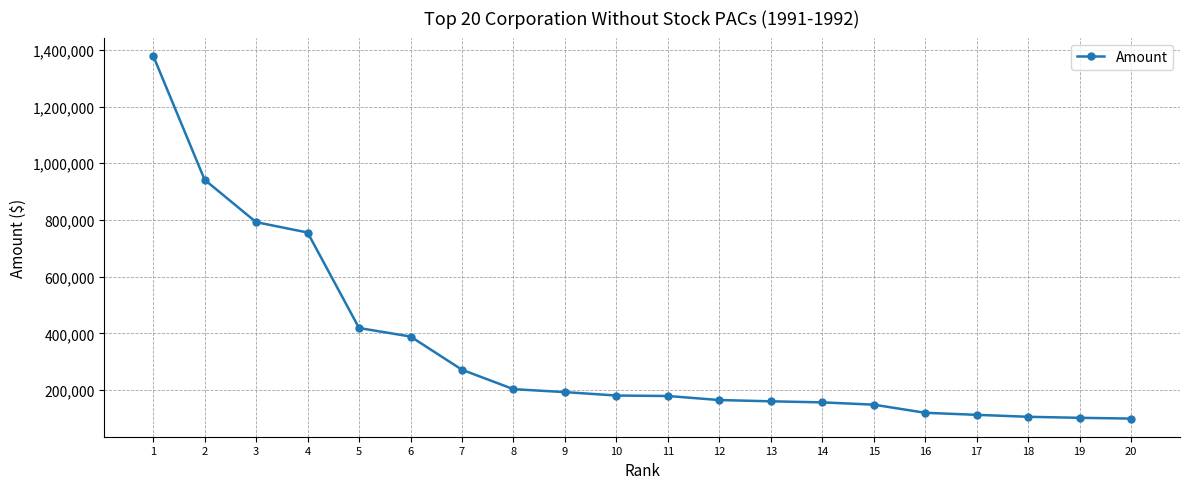

Which label corresponds to the largest value in the chart?

1